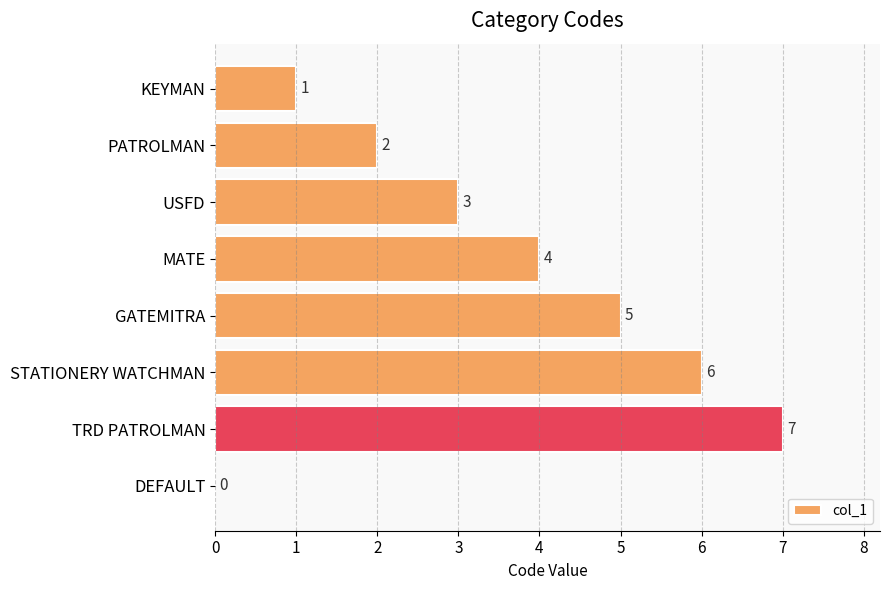

What is the approximate value at STATIONERY WATCHMAN?

6